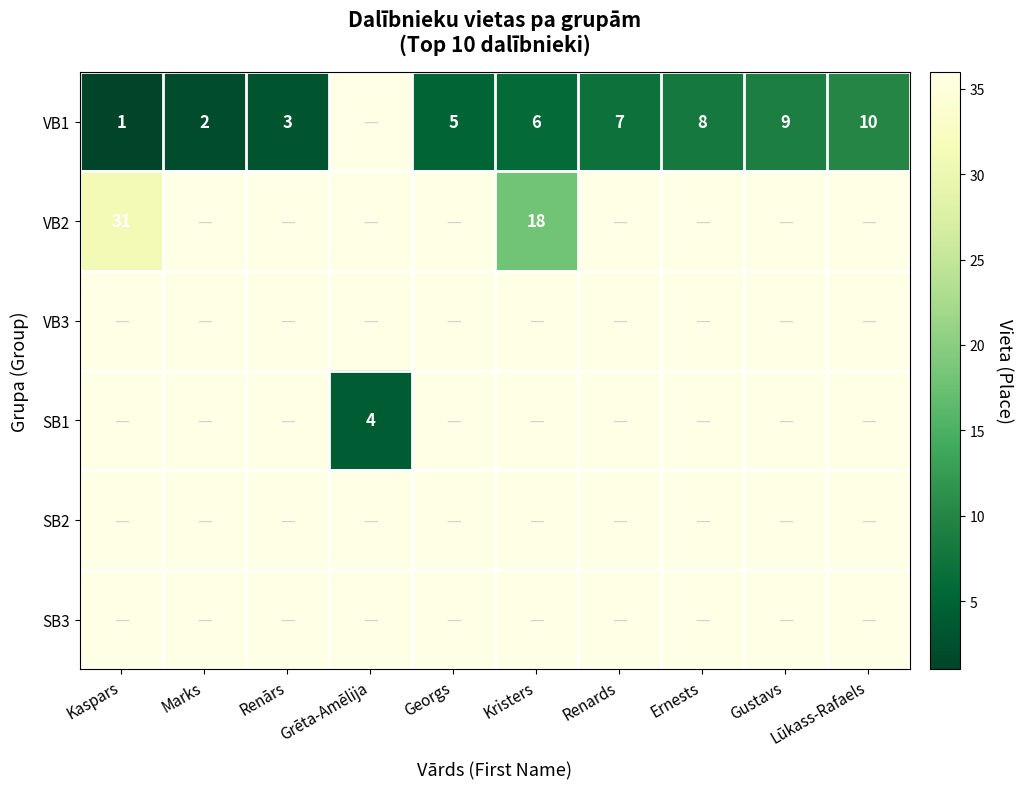

True or false: row_1 has a value of 19 at Georgs.

False